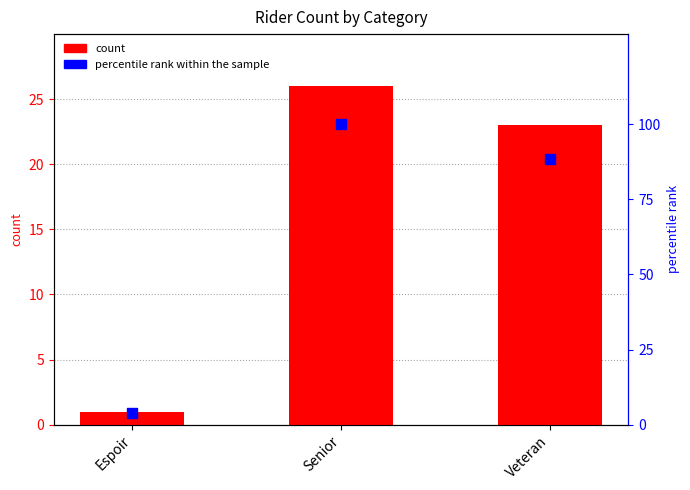

Is the value of percentile rank within the sample at Espoir greater than the value of count at Veteran?

No